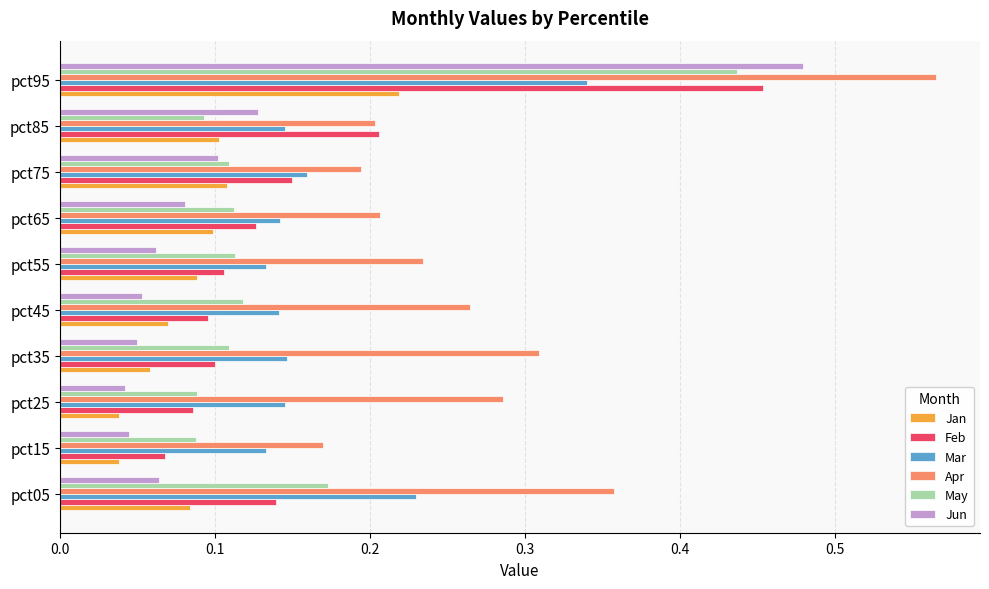

Which series has the largest total across all categories?

Apr